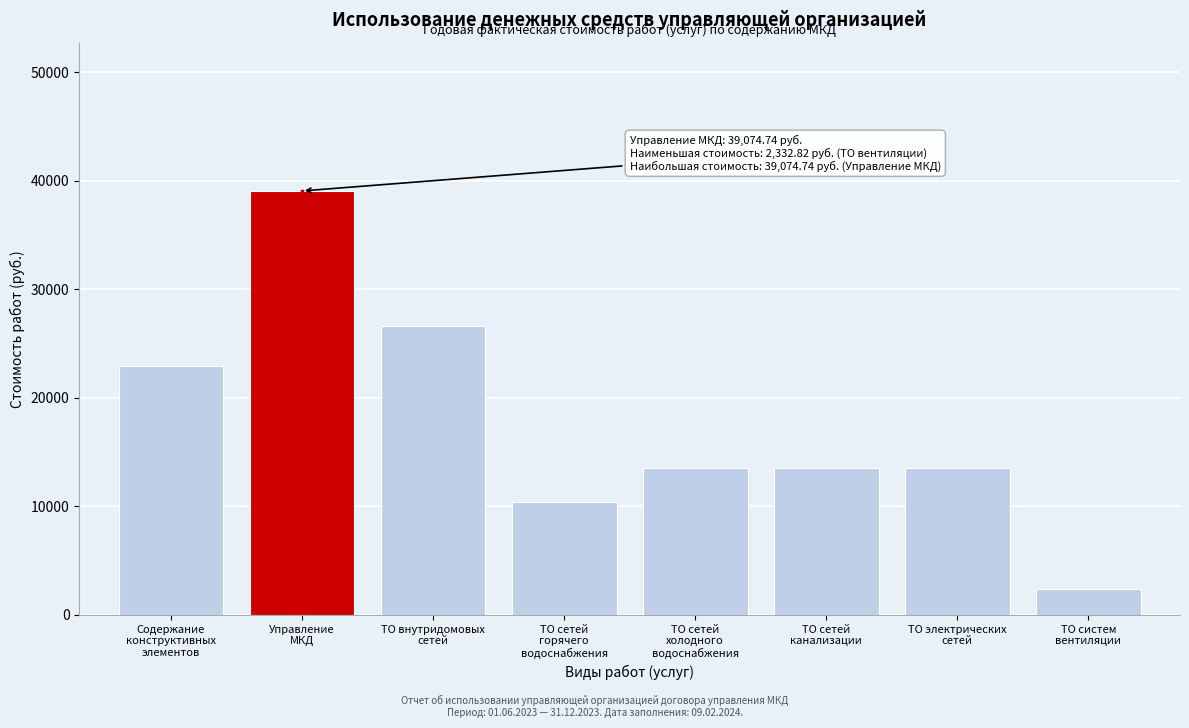

What is the average value?

17744.0